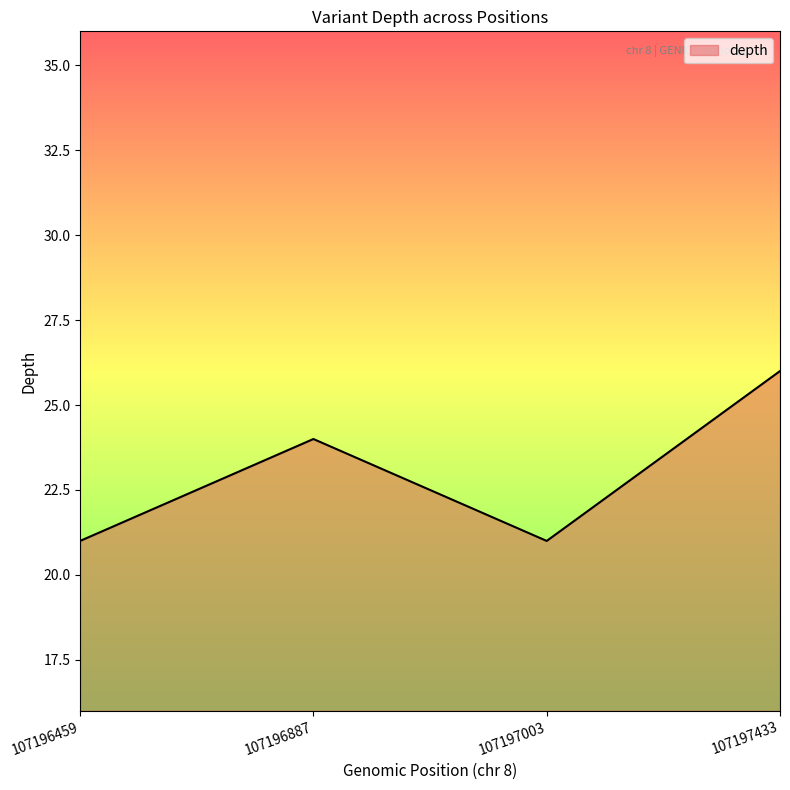

Reading left to right, extract all data points from this chart.

107196459=21	107196887=24	107197003=21	107197433=26